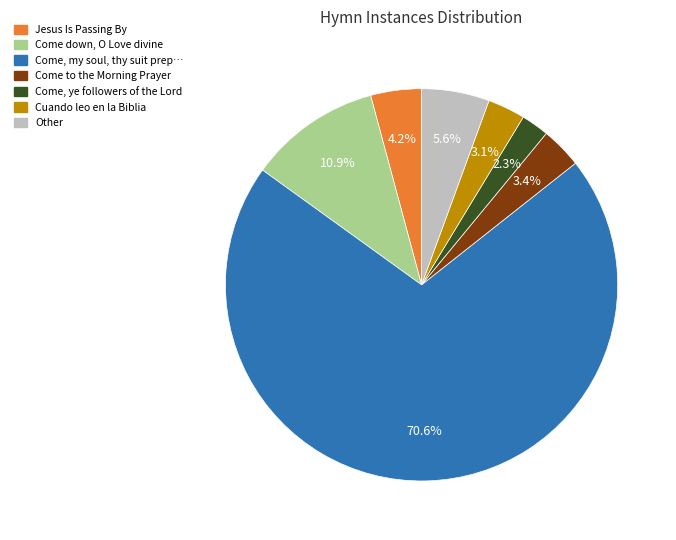

Is there any slice that represents more than half of the pie?

Yes